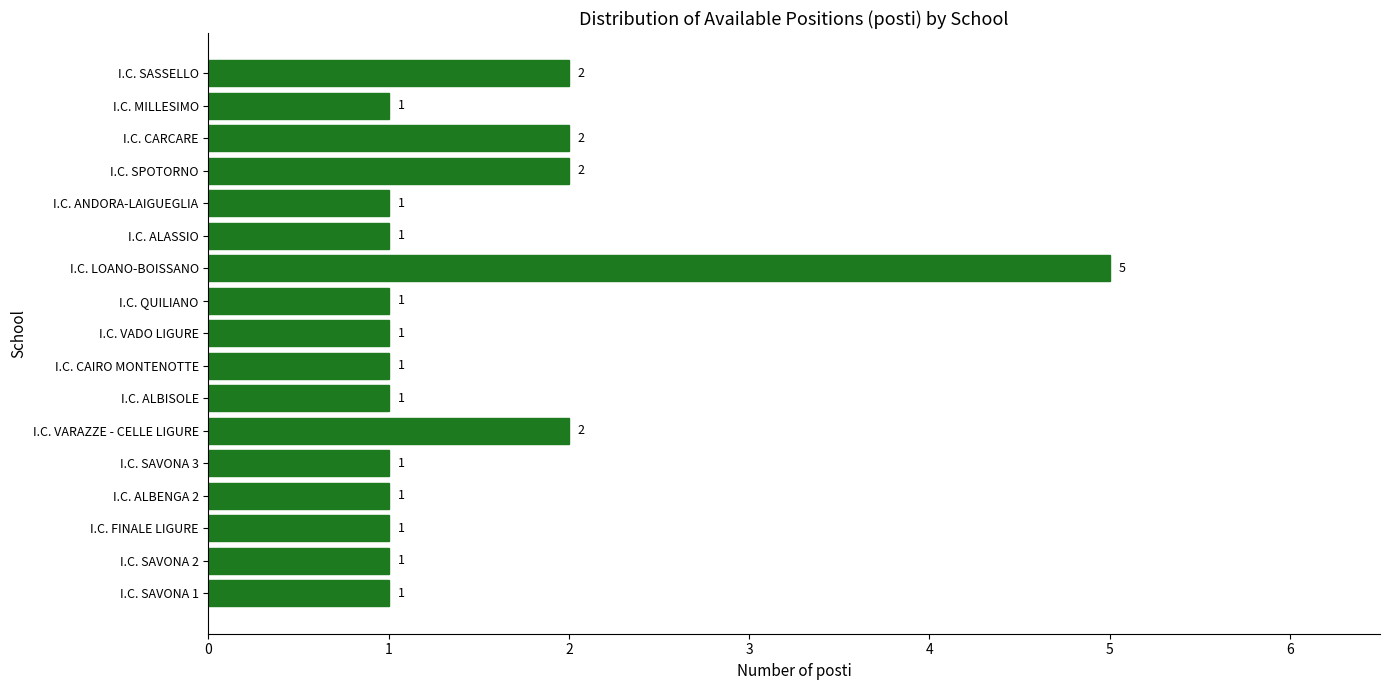

Count the values in the range 1 to 2.

16